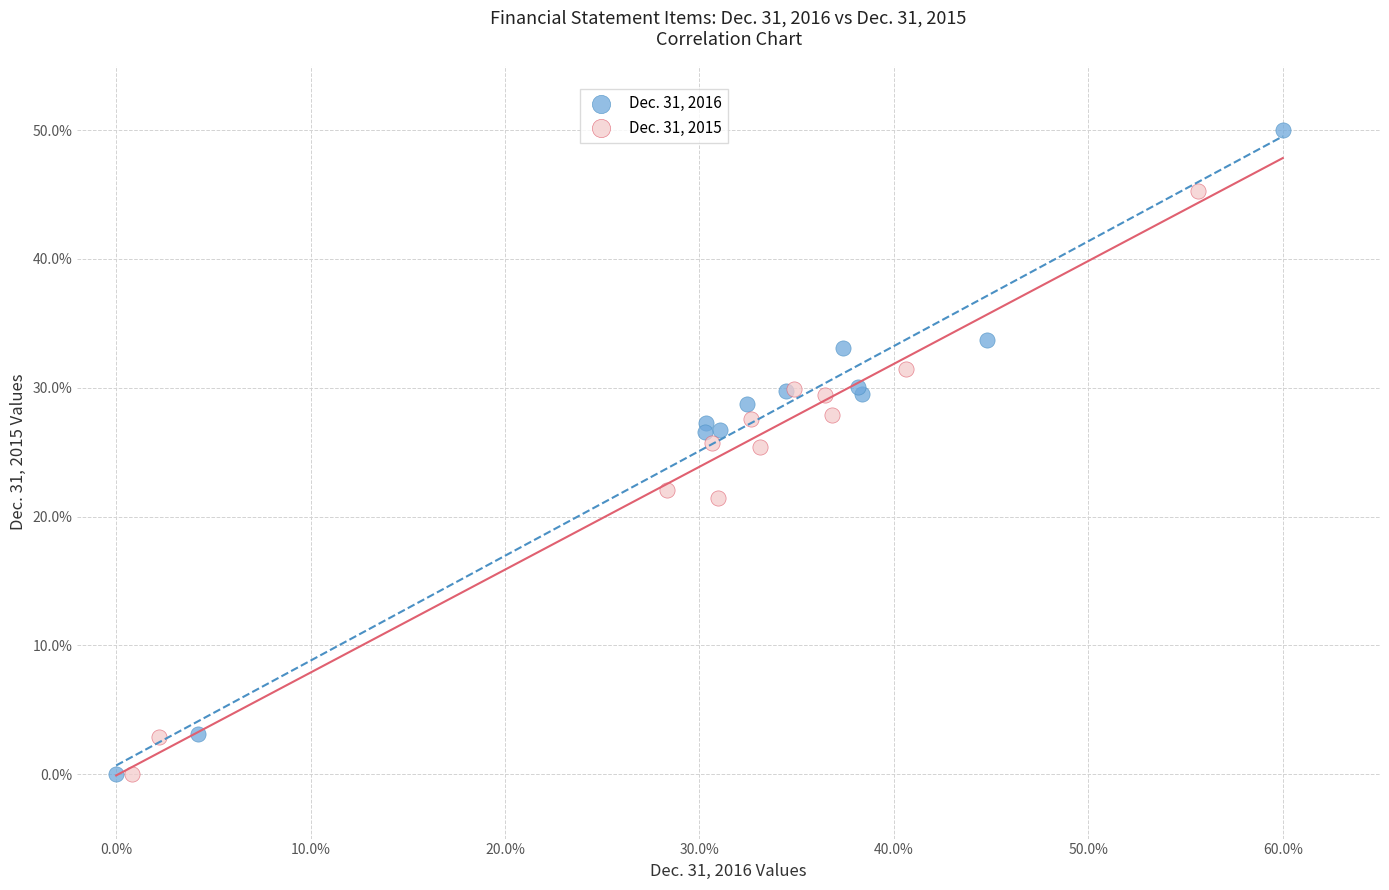

Which series contains the highest Y value?

Dec. 31, 2016